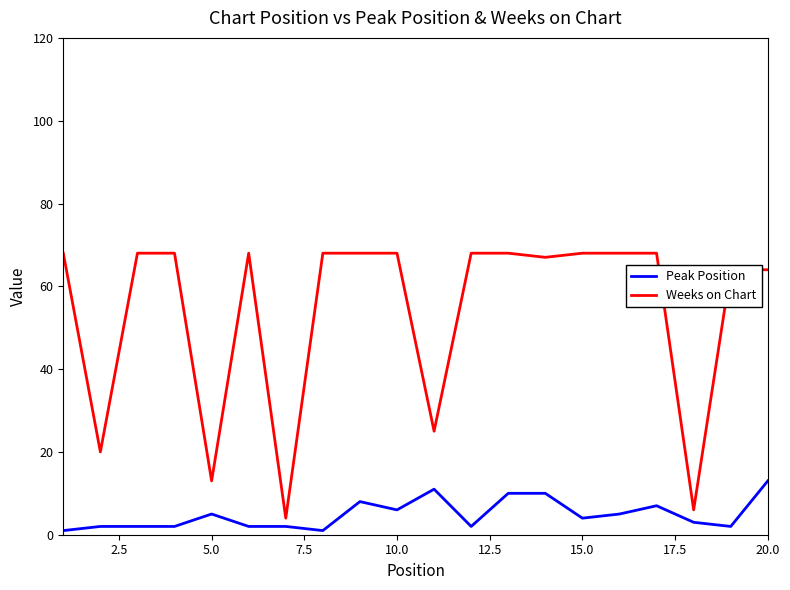

What is the difference between the second highest and minimum values in the Weeks on Chart series?

64